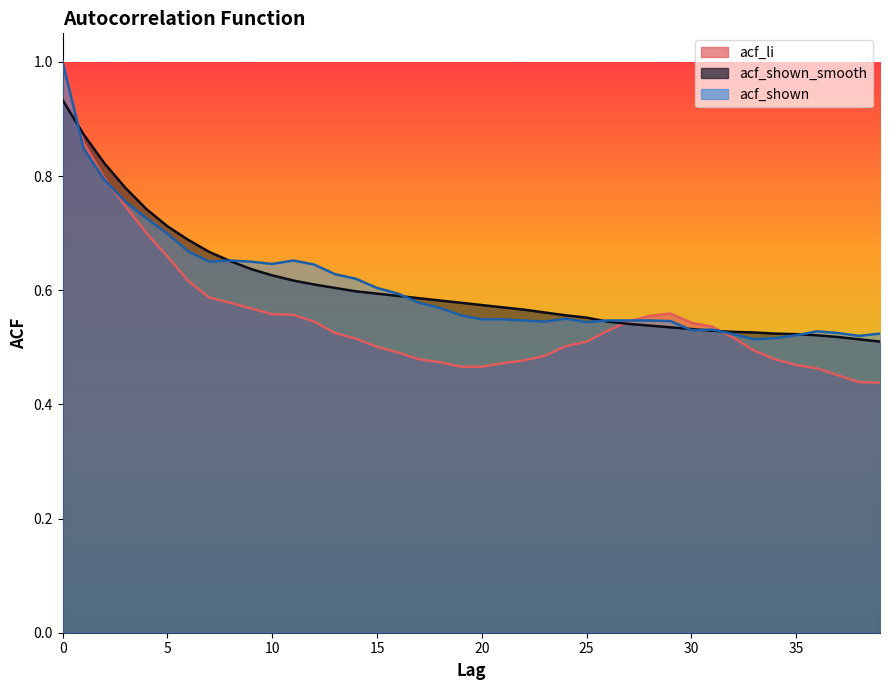

What is the difference between the second highest and minimum values in the acf_li series?

0.4